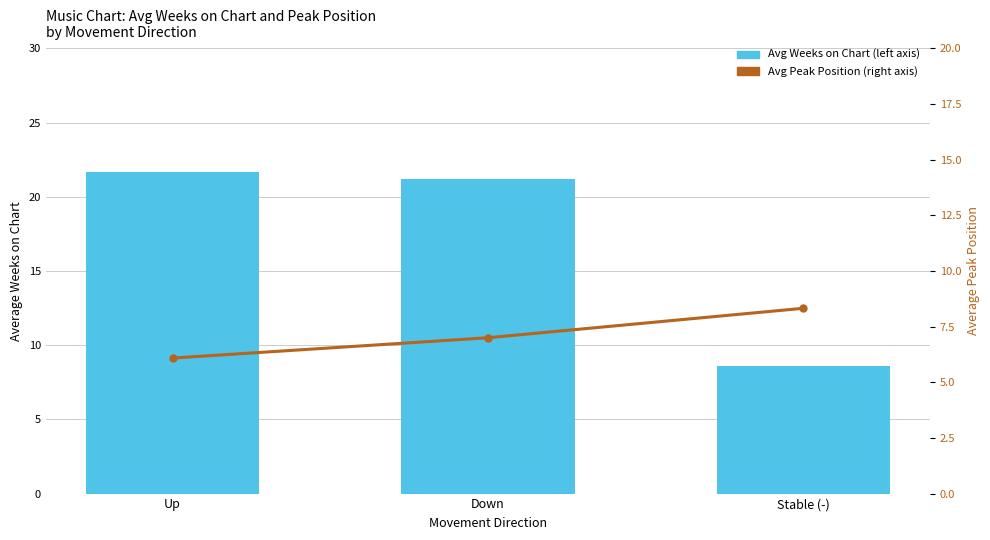

What is the difference between the maximum and minimum values in the Avg Peak Position (right axis) series?

2.2